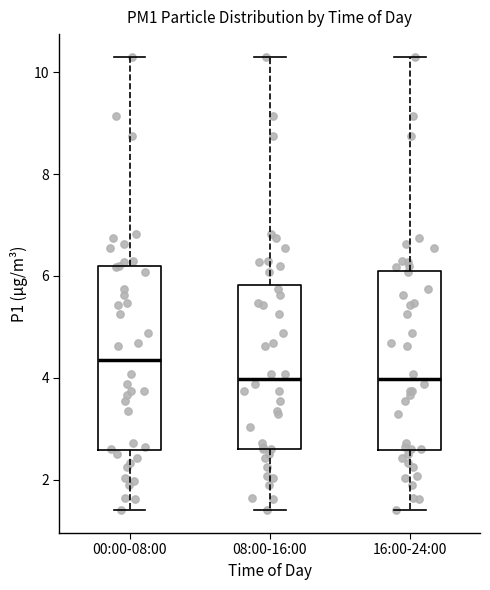

Which box's median line is the highest?

00:00-08:00